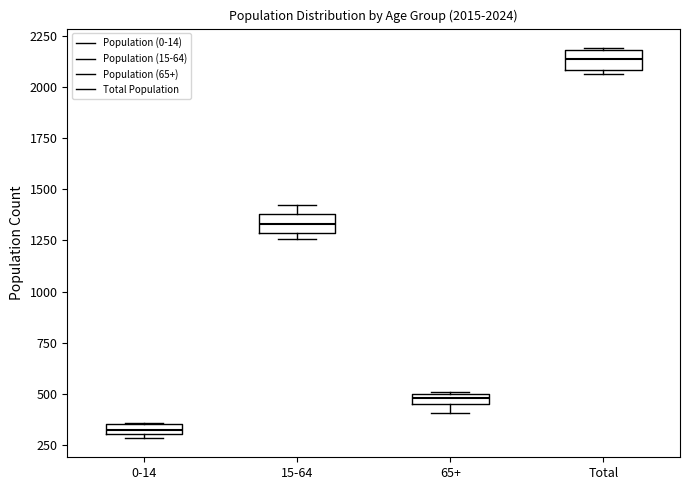

Which box has the lowest median line?

0-14